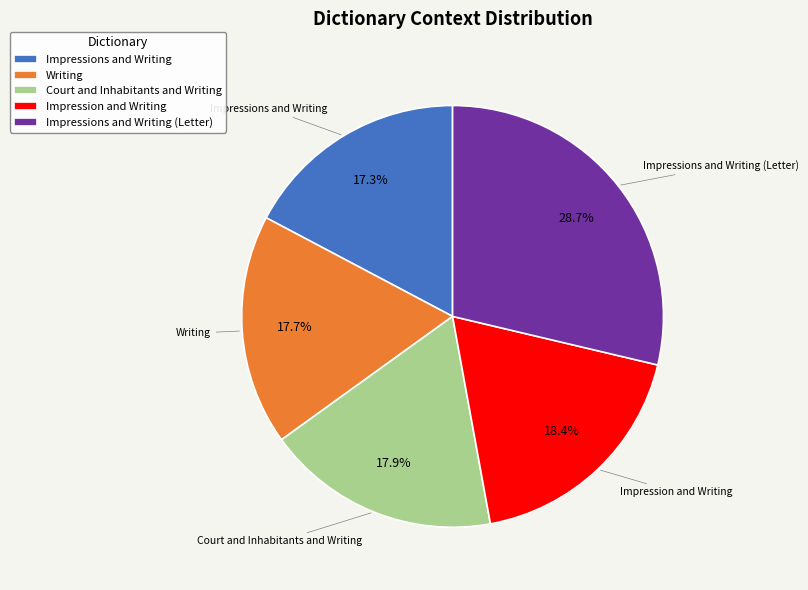

Count the number of slices in the pie.

5